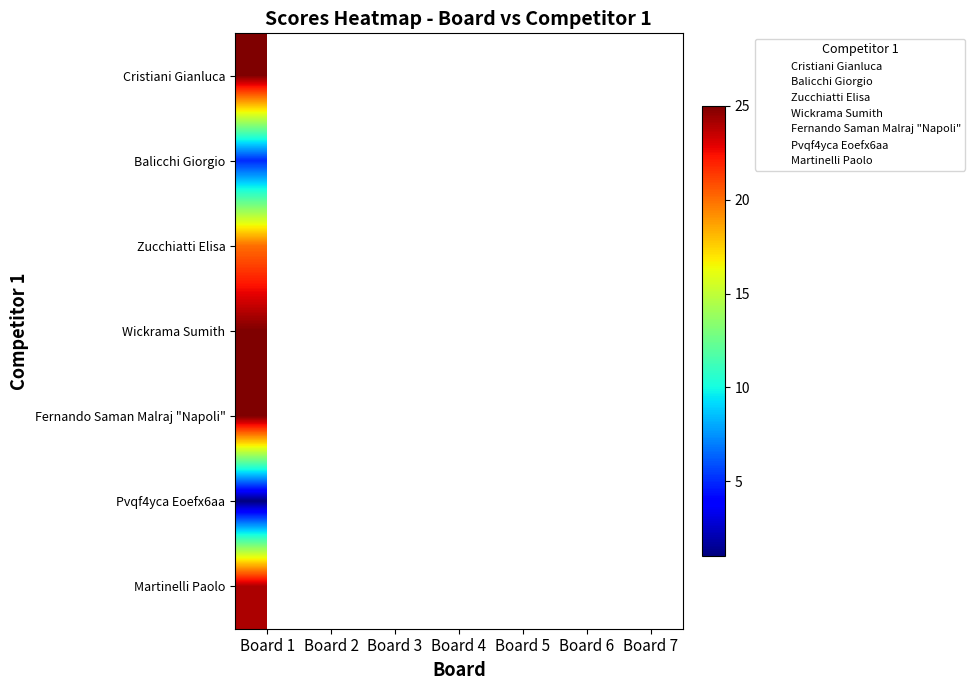

How many categories are shown in the chart?

7